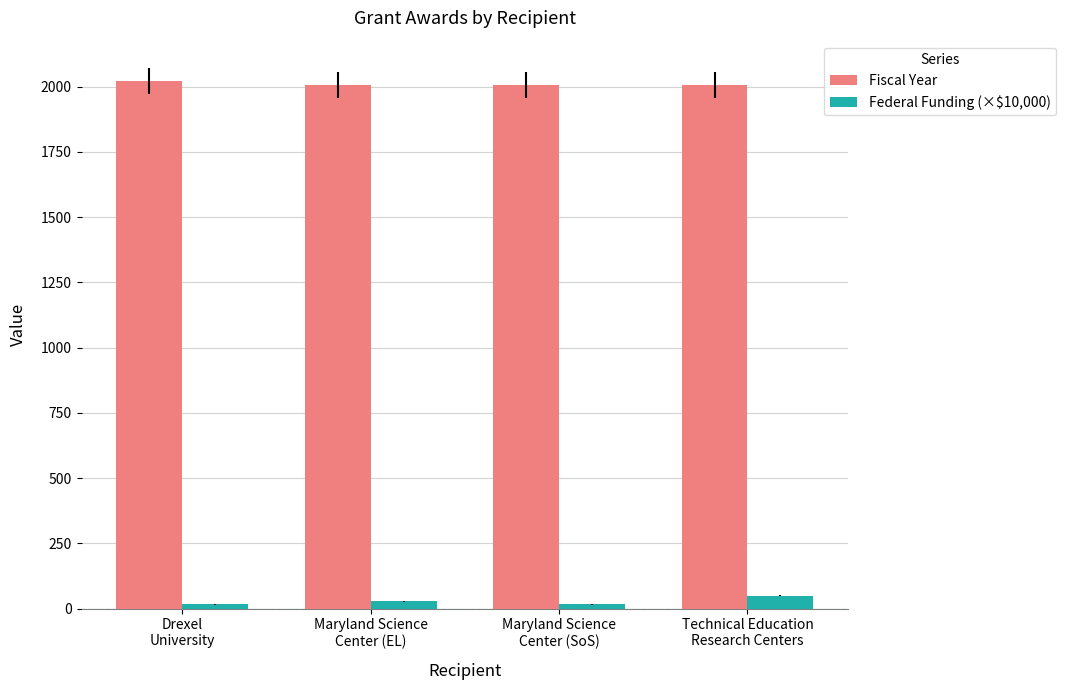

What is the sum of all Fiscal Year values?

8038.0